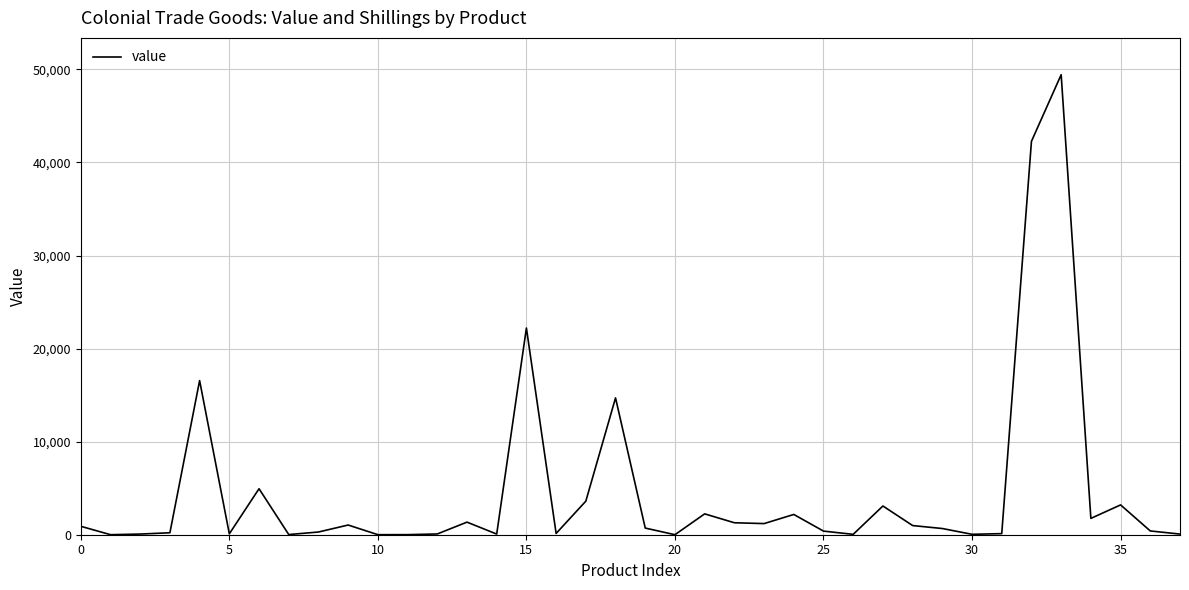

What is the difference between the maximum and minimum values?

49432